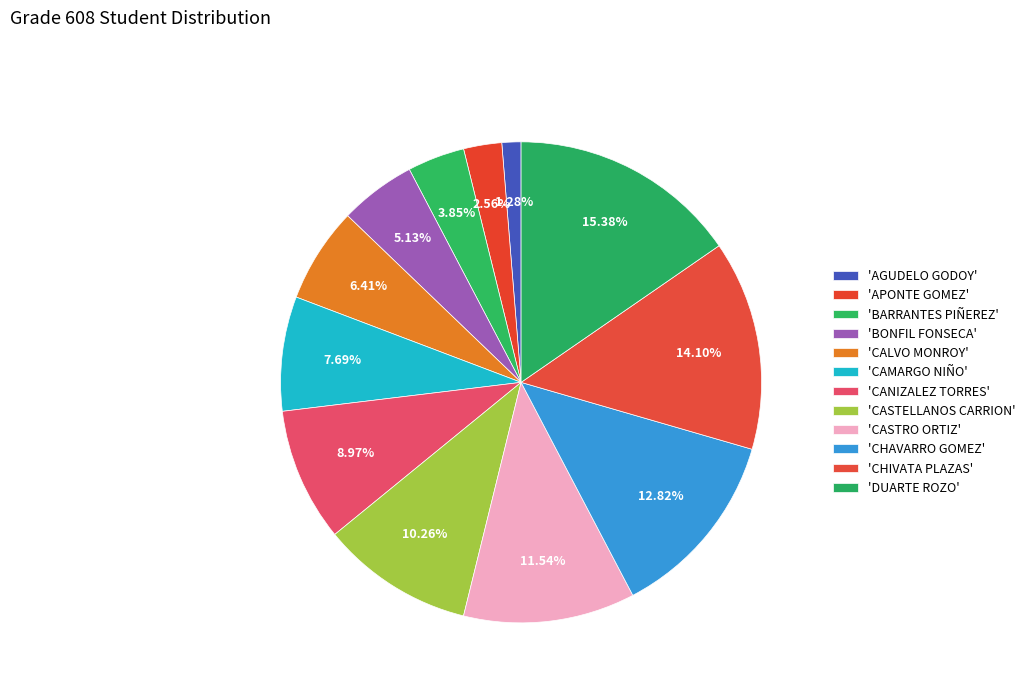

Rank the categories by value from lowest to highest.

AGUDELO GODOY, APONTE GOMEZ, BARRANTES PIÑEREZ, BONFIL FONSECA, CALVO MONROY, CAMARGO NIÑO, CANIZALEZ TORRES, CASTELLANOS CARRION, CASTRO ORTIZ, CHAVARRO GOMEZ, CHIVATA PLAZAS, DUARTE ROZO